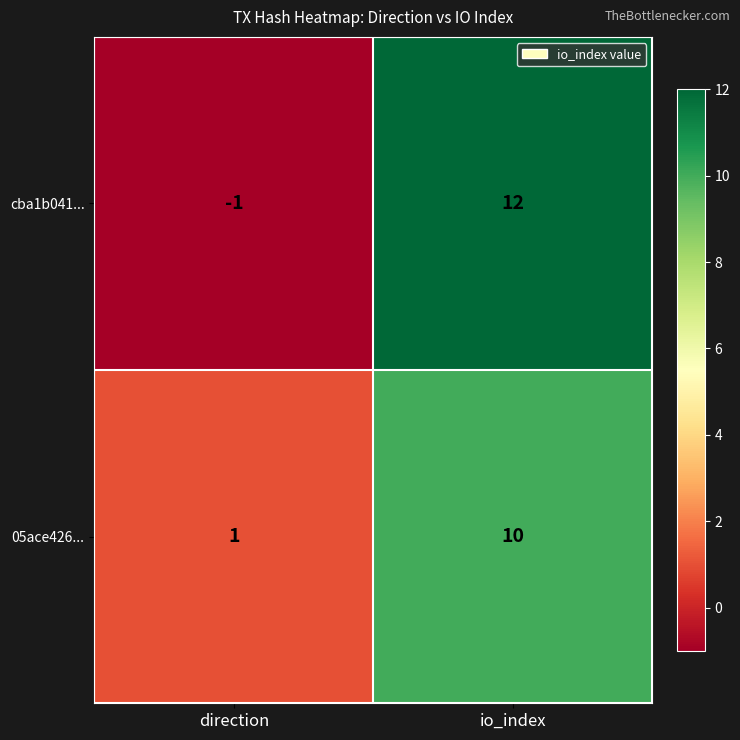

At which label is cba1b041... closest to 5?

direction